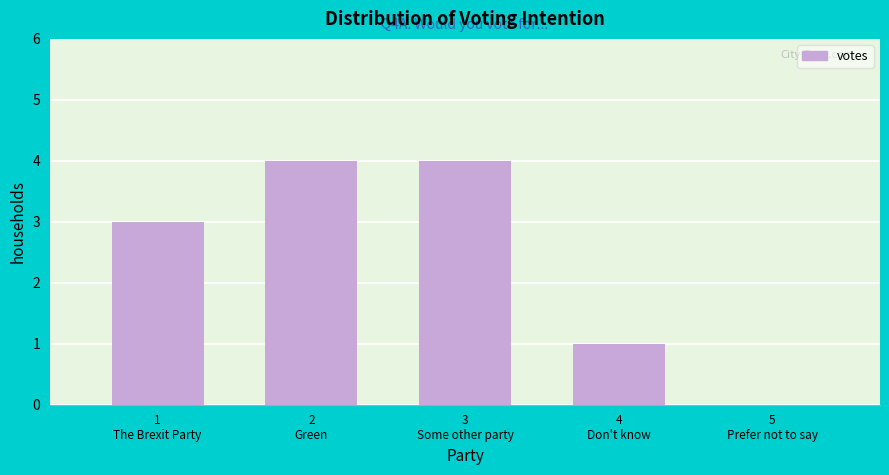

What is the greatest value displayed?

4